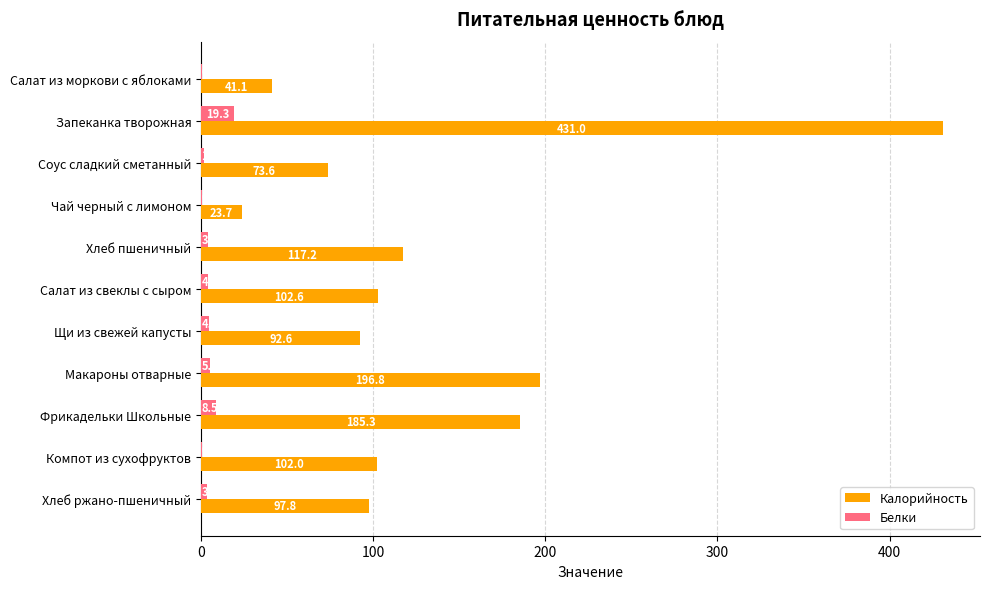

Which category has the highest value across all series?

Запеканка творожная